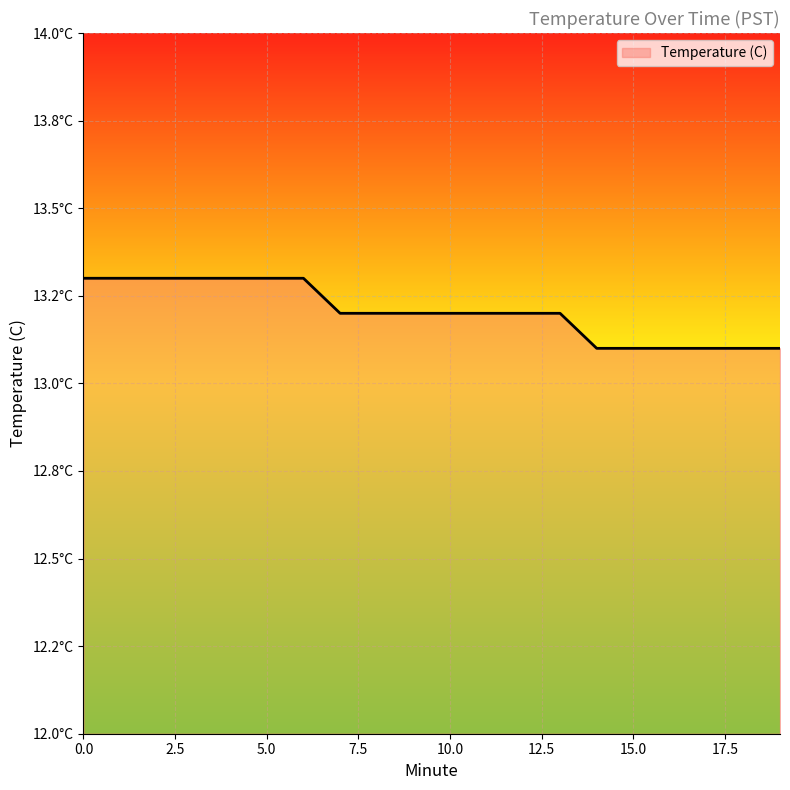

What is the average value?

13.2